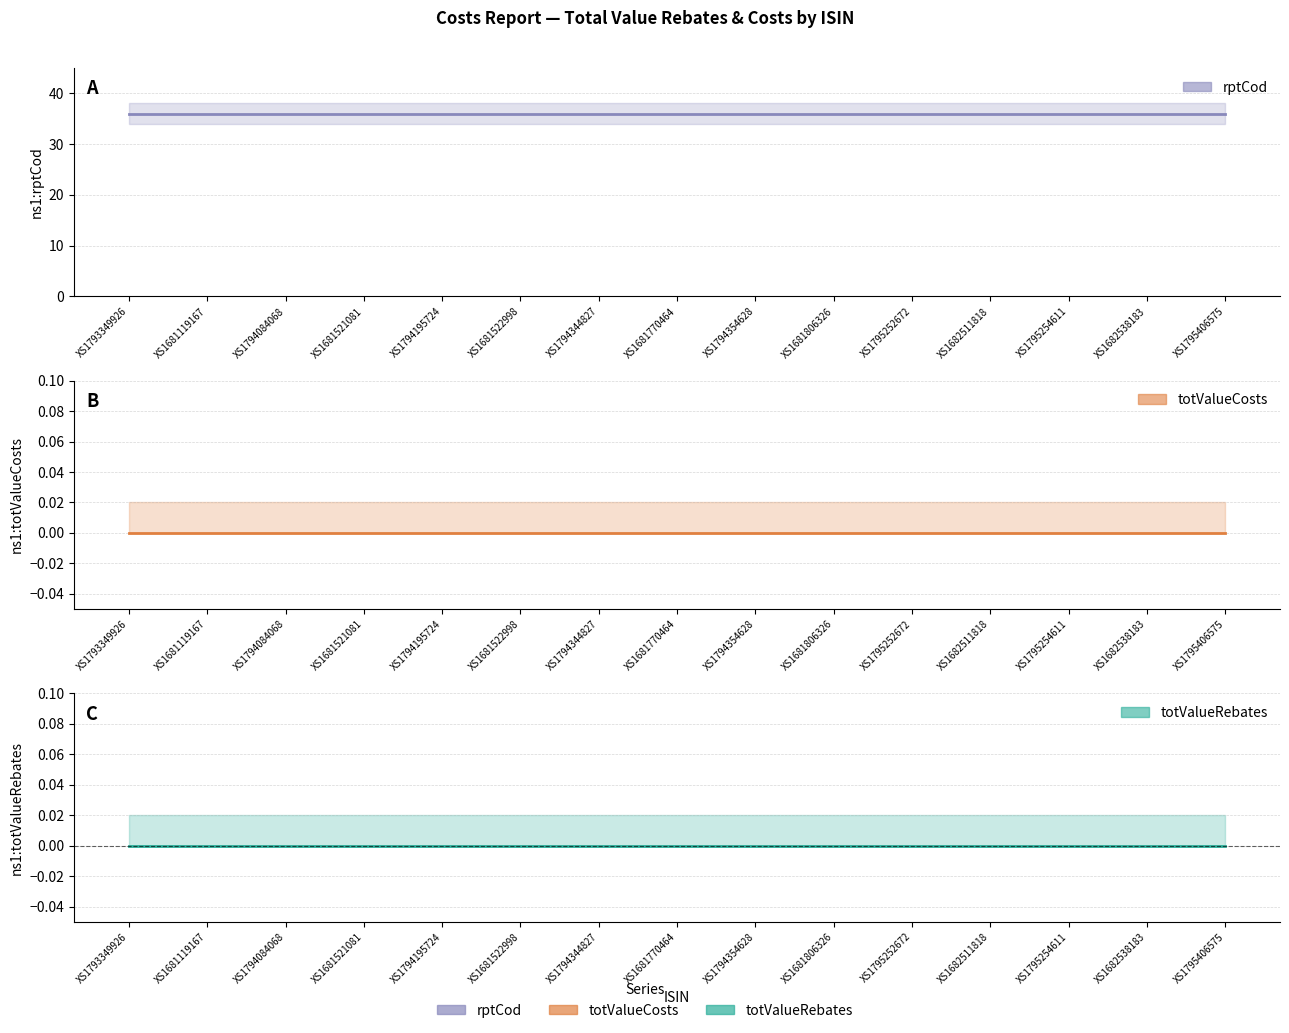

True or false: totValueCosts has more than 1 interior local peaks.

False